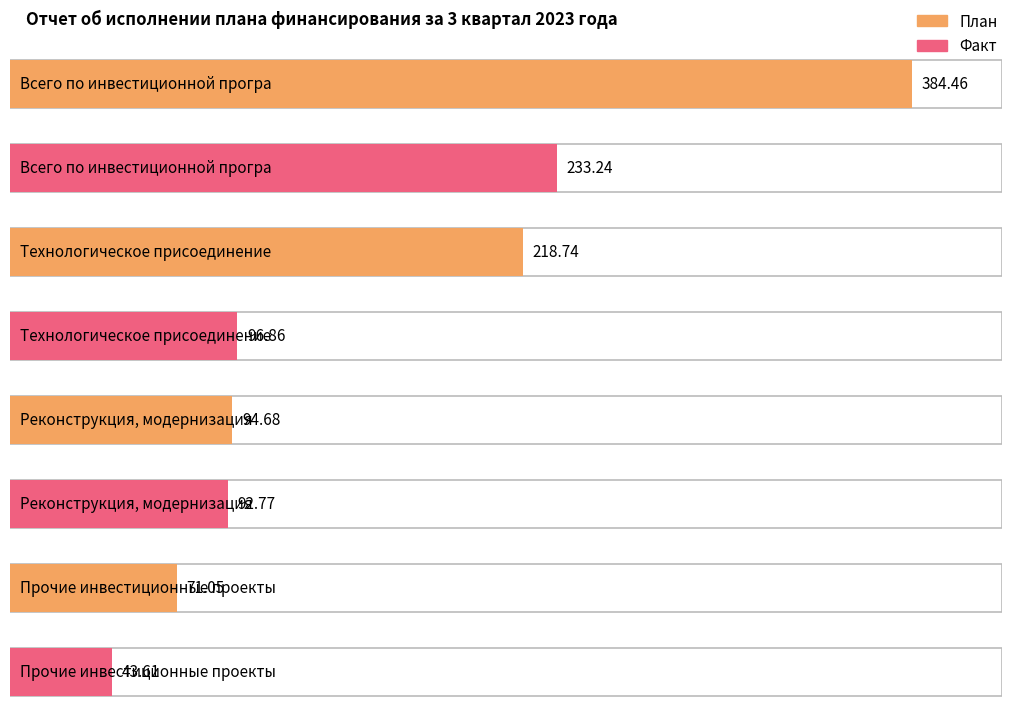

Read the Факт value at Всего по инвестиционной программе.

233.2